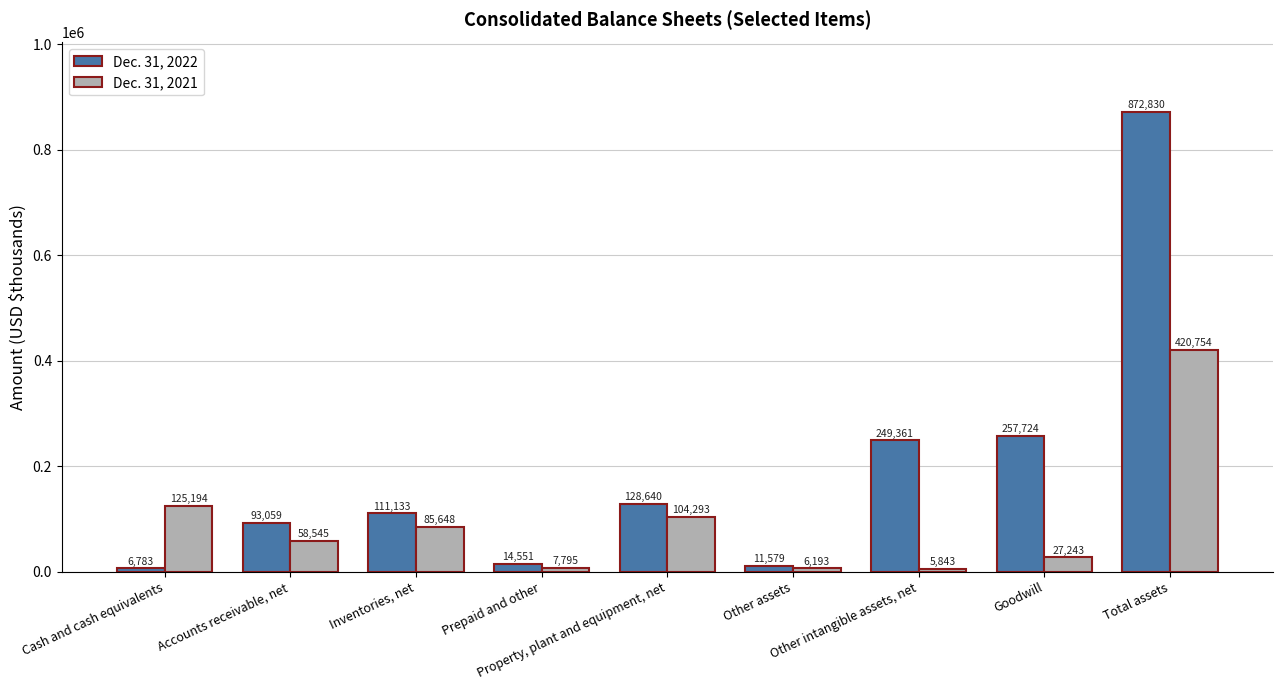

Which series changed the most between Accounts receivable, net and Total assets?

Dec. 31, 2022